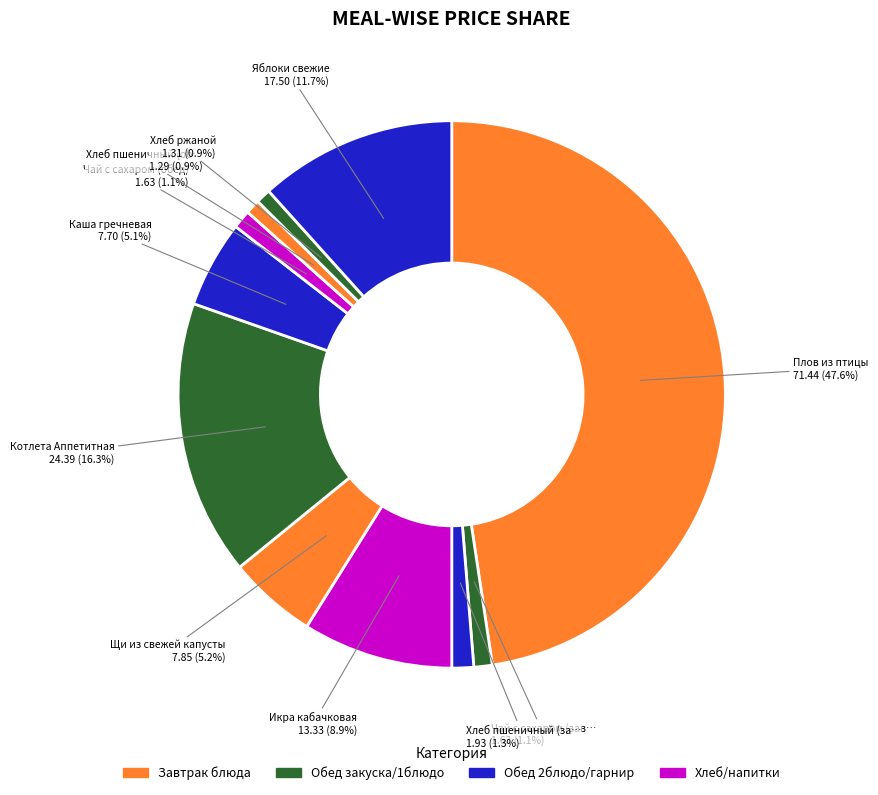

Count the number of slices in the pie.

11